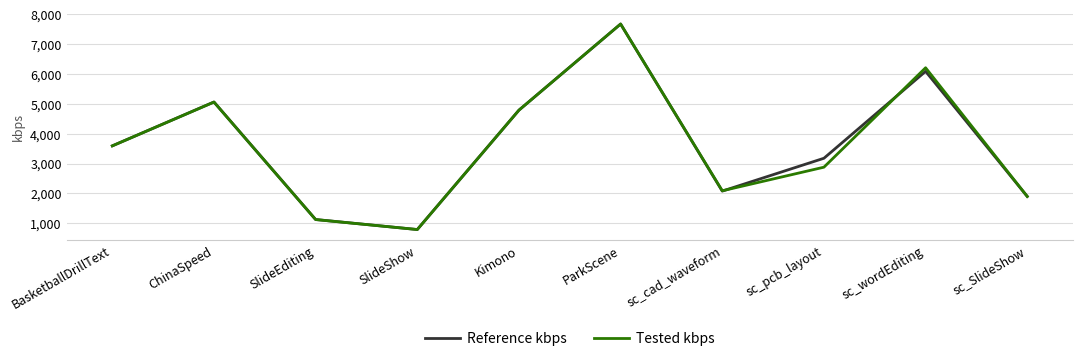

At how many categories does at least one series exceed 1610?

8